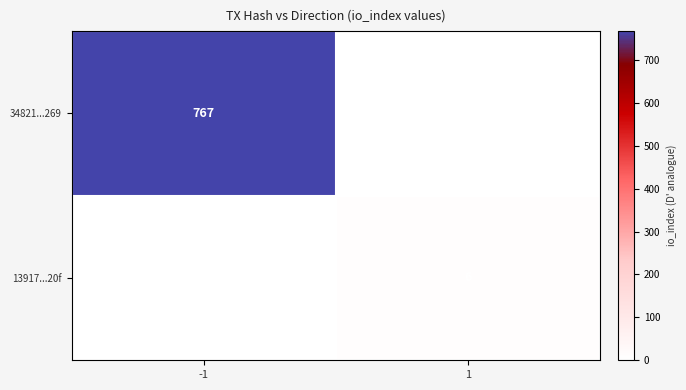

At how many categories does at least one series exceed 135?

1